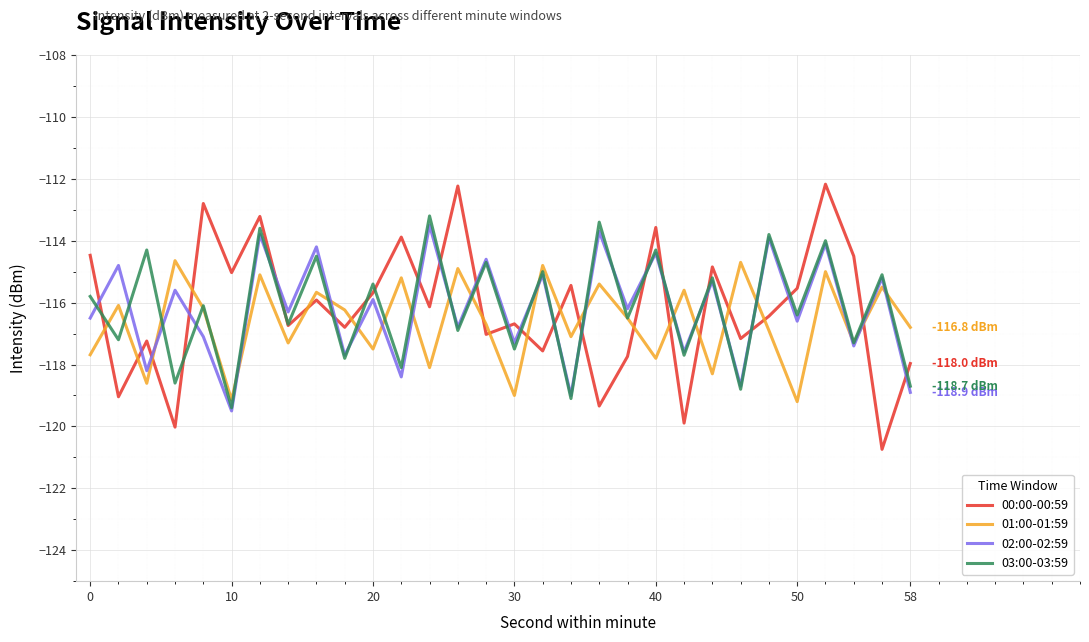

True or false: 00:00-00:59 and 02:00-02:59 intersect in this chart.

True